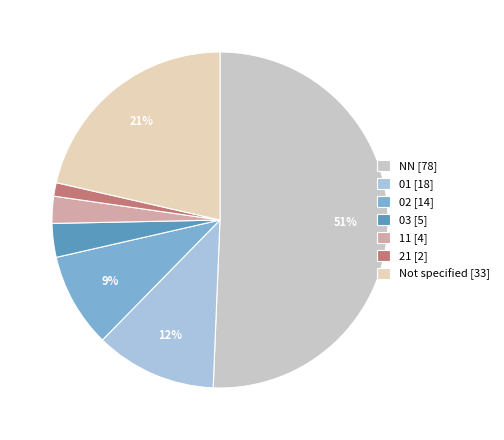

Count the number of slices in the pie.

7